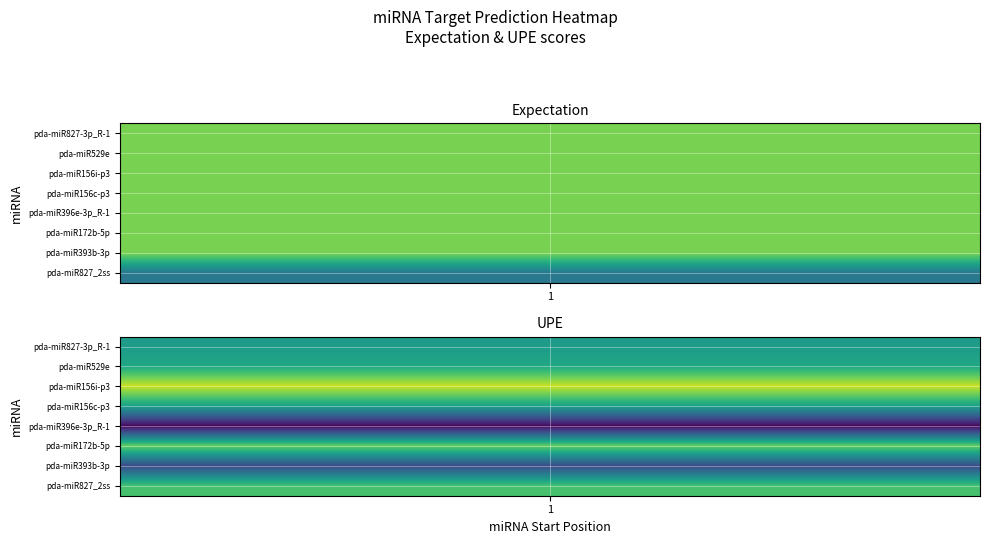

How many expectation values are between 2 and 3?

35